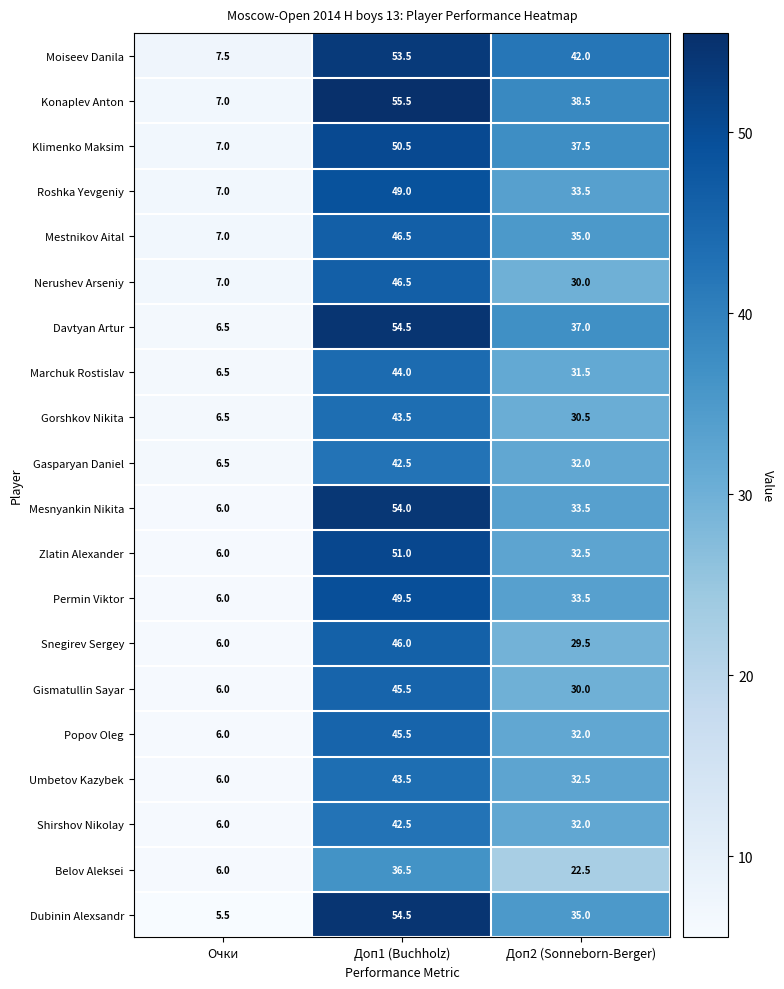

What is the average value of the Umbetov Kazybek series?

27.3